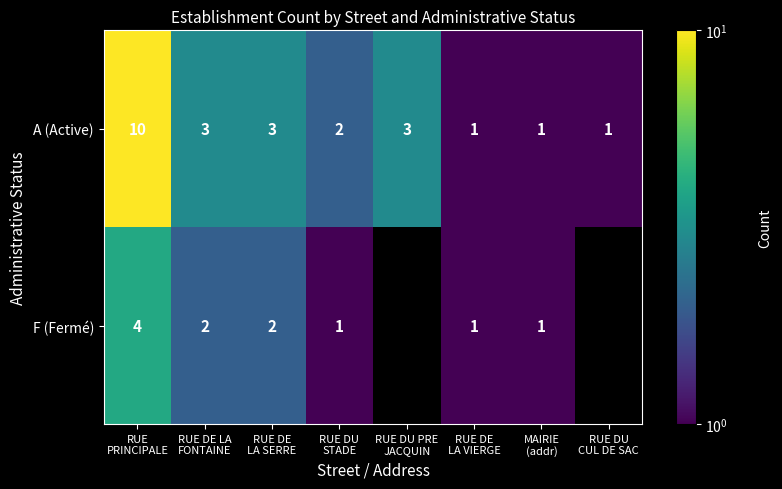

What is the spread (max minus min) of values at RUE DU
STADE?

1